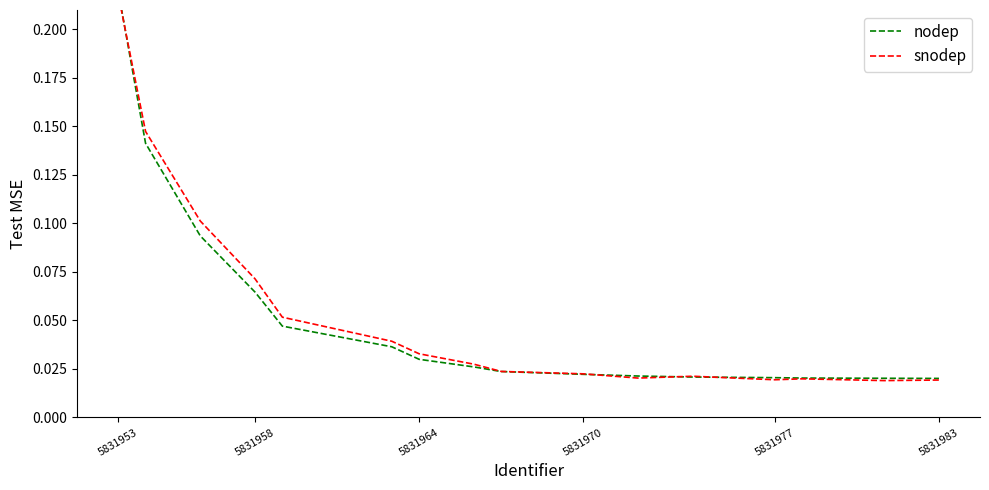

What is the approximate value of snodep at 5831953?

0.2